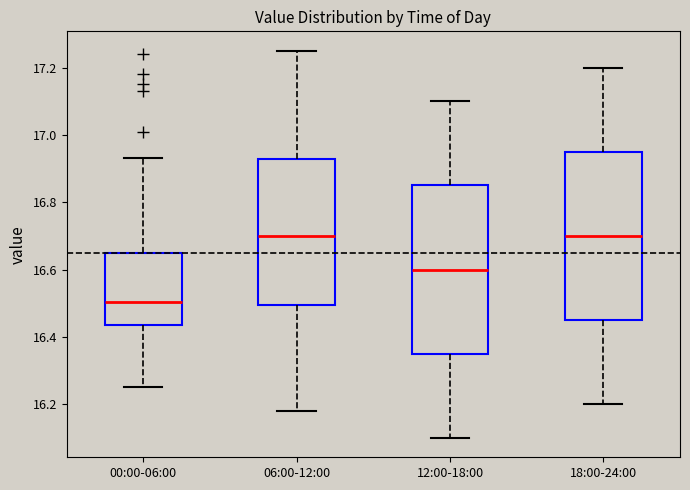

Where is the upper edge of the box for 18:00-24:00 on the y-axis? The values are not printed on the chart, so give them approximately, as read against the axis.

16.96